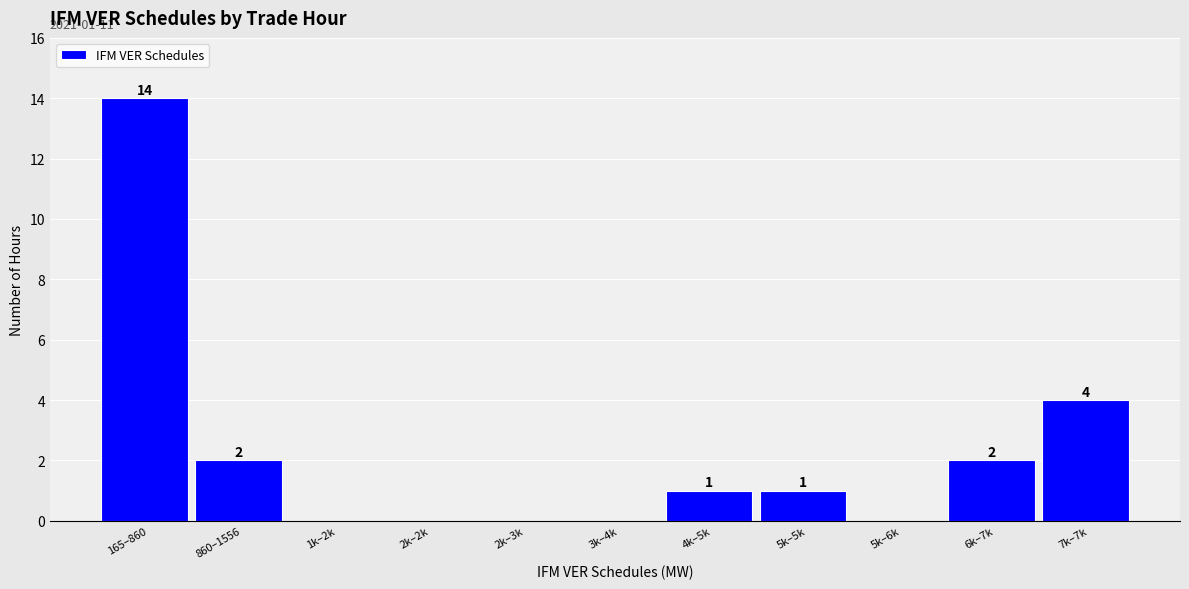

Reading left to right, what are all the values shown in this chart?

165–860=14	860–1556=2	1k–2k=0	2k–2k=0	2k–3k=0	3k–4k=0	4k–5k=1	5k–5k=1	5k–6k=0	6k–7k=2	7k–7k=4